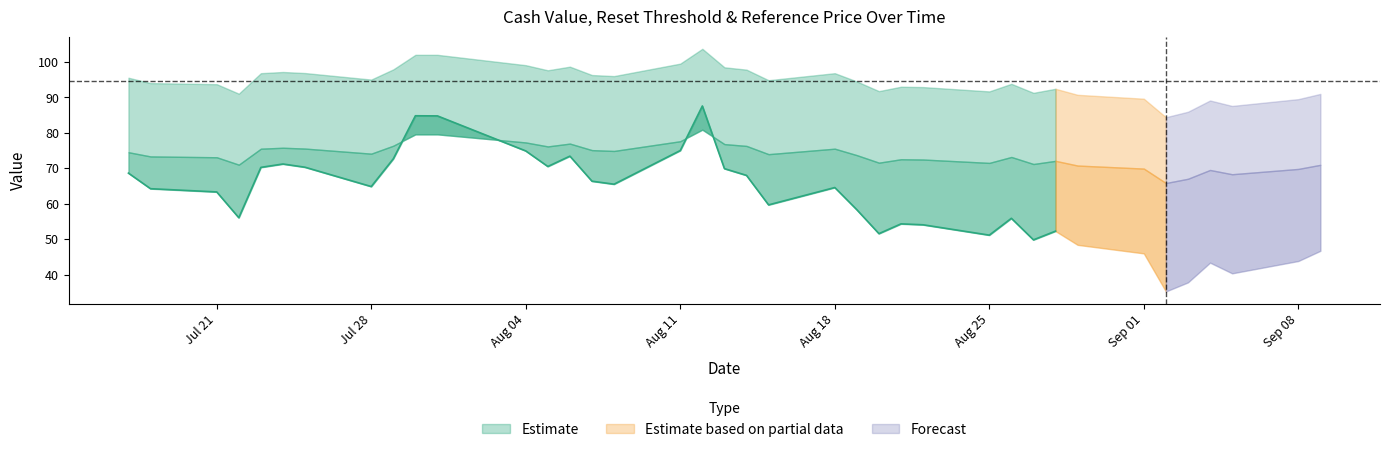

After their last crossing, which series has the higher values: Reset threshold or Cash value?

Reset threshold